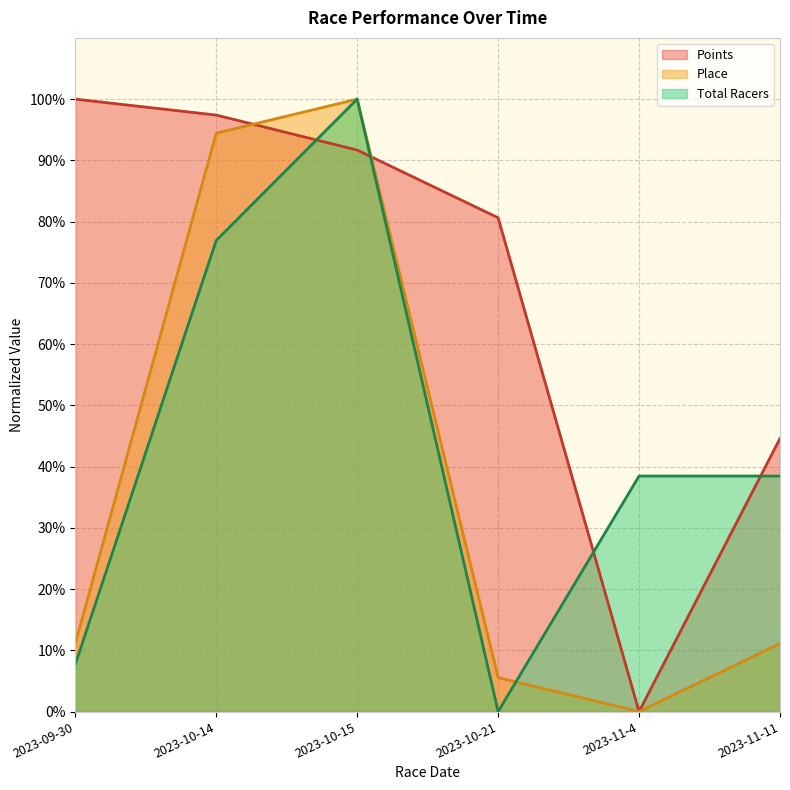

True or false: Place has a value of 18.3 at 2023-11-11.

False